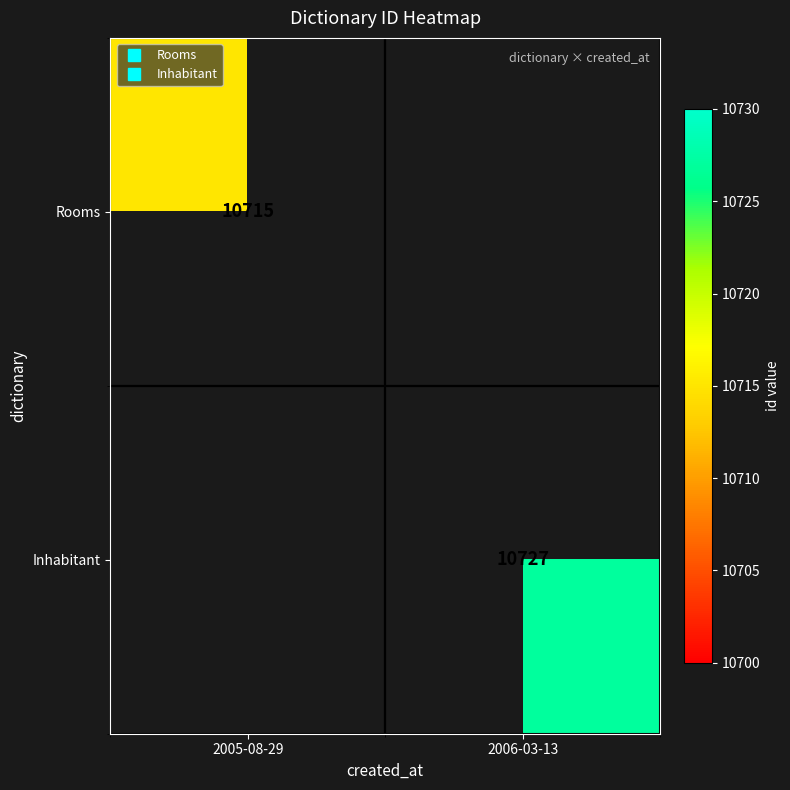

List the labels in order of Rooms value, largest first.

2005-08-29, 2006-03-13